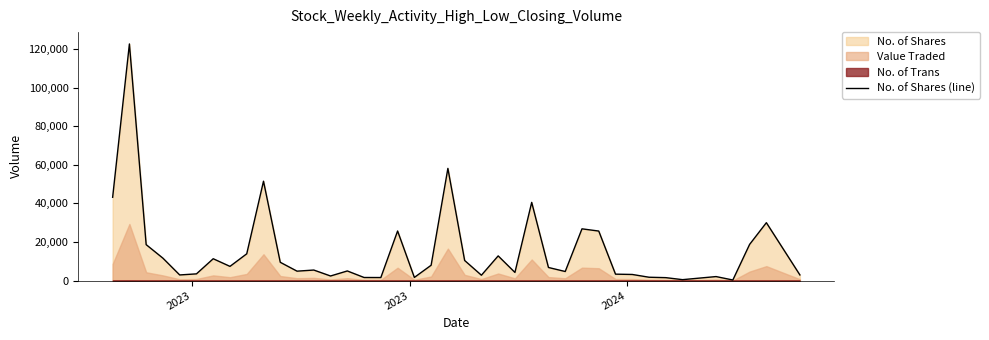

Where does the data first go above 6806?

2023